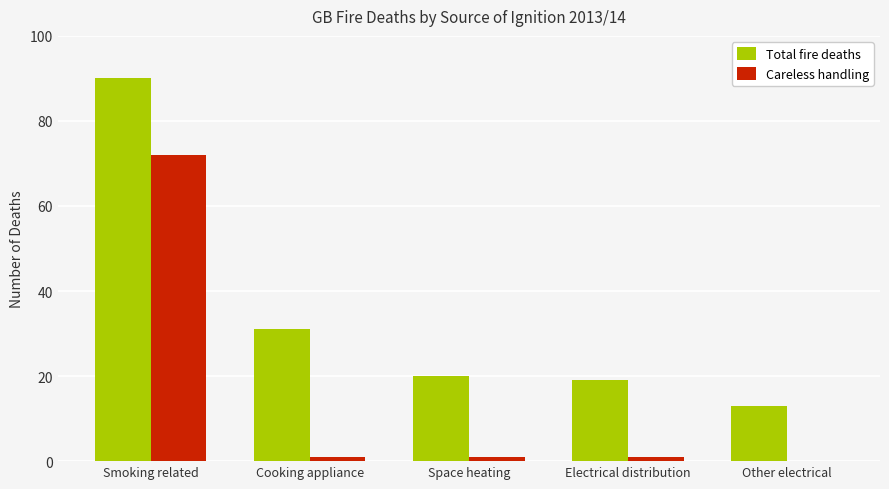

What are all the series names shown in the legend?

Total fire deaths, Careless handling